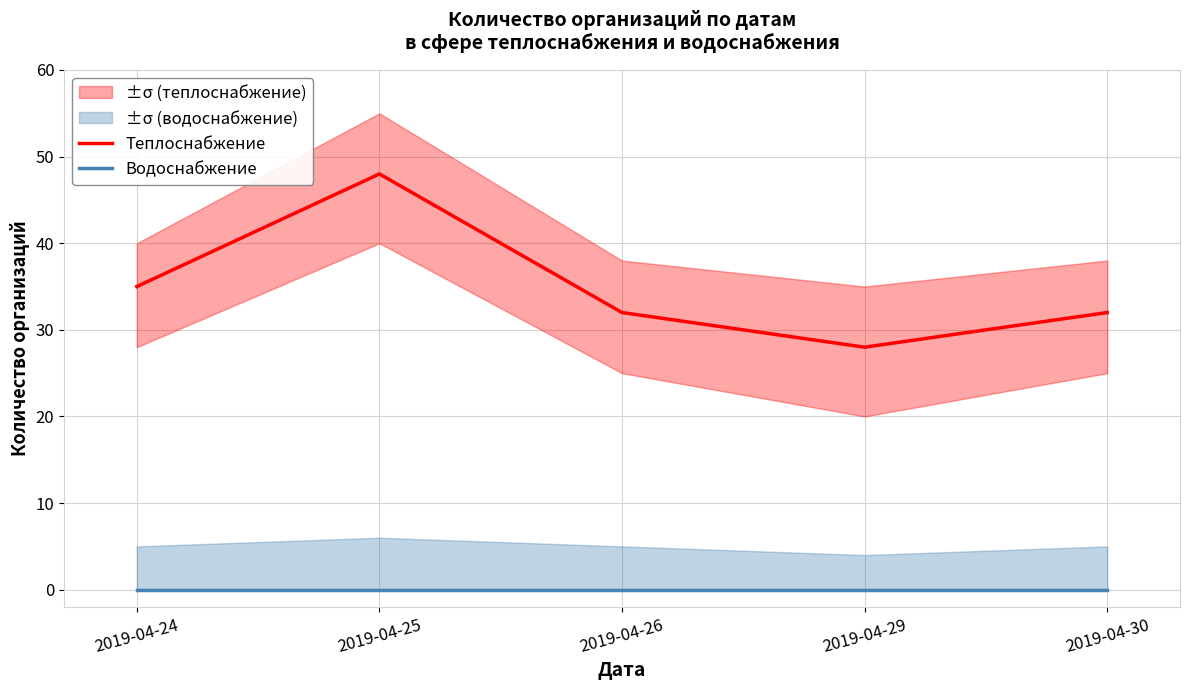

True or false: Теплоснабжение and Водоснабжение intersect in this chart.

False